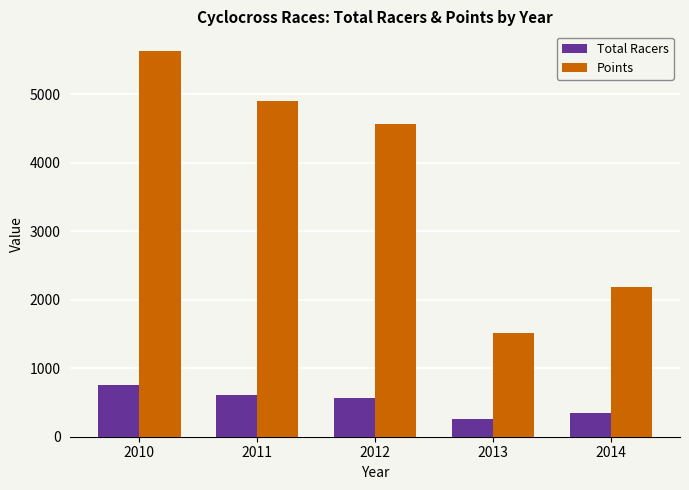

Rank the series by their average value, from lowest to highest.

Total Racers, Points